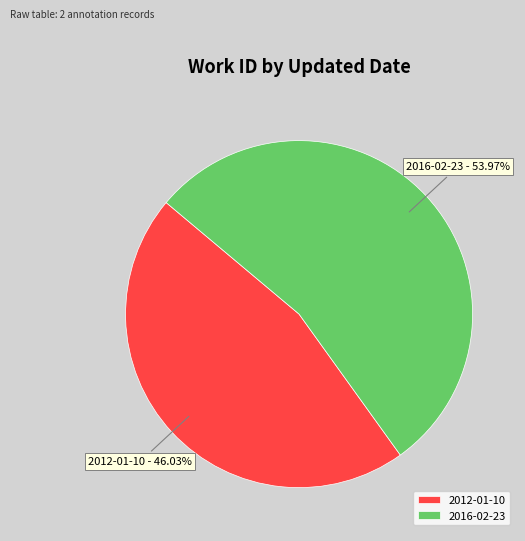

Does any single category account for the majority?

Yes